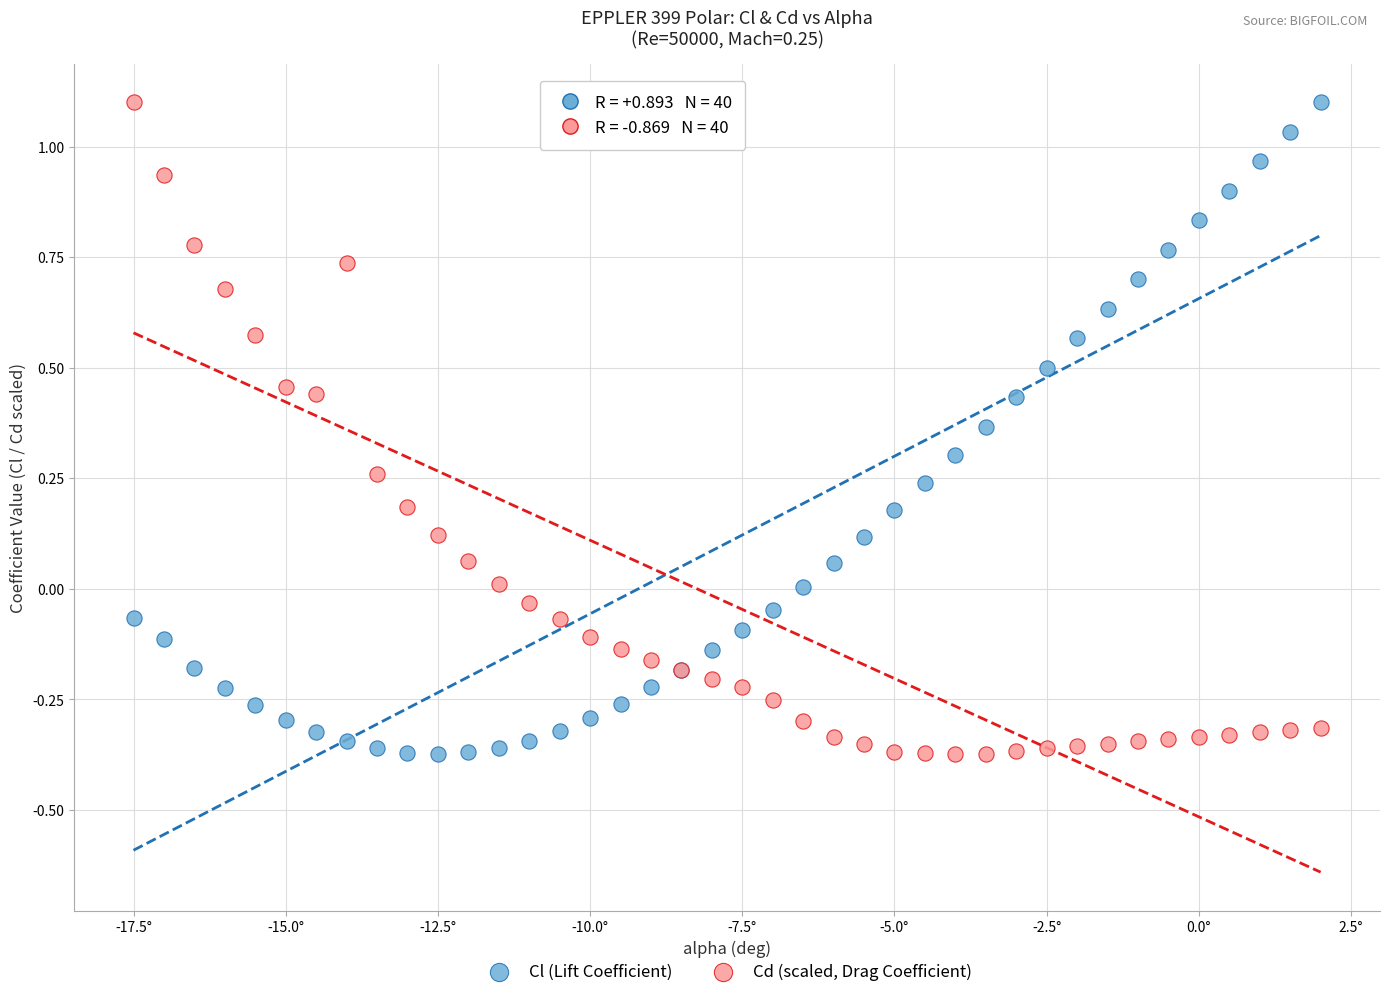

What is the X range (max minus min) for the scatter plot?

19.5